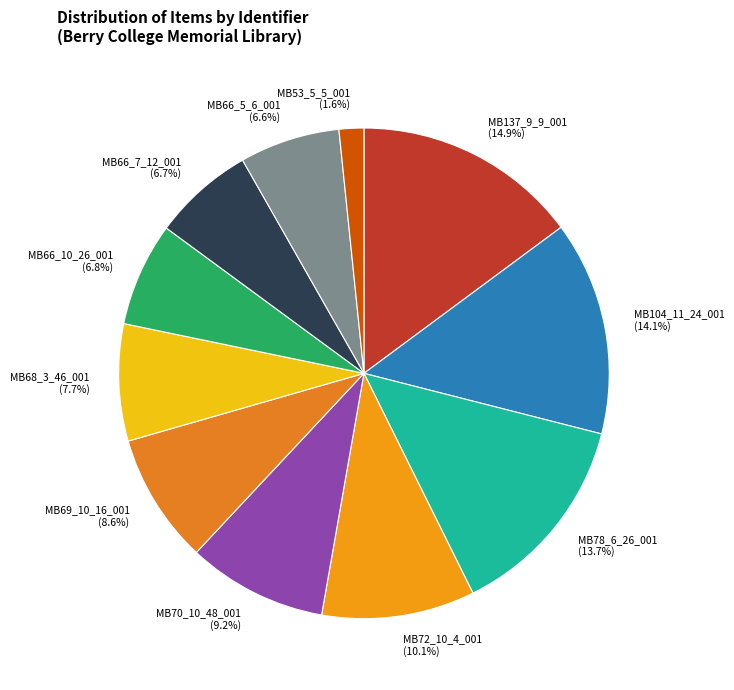

The MB137_9_9_001 slice represents 15% of the pie. True or false?

True